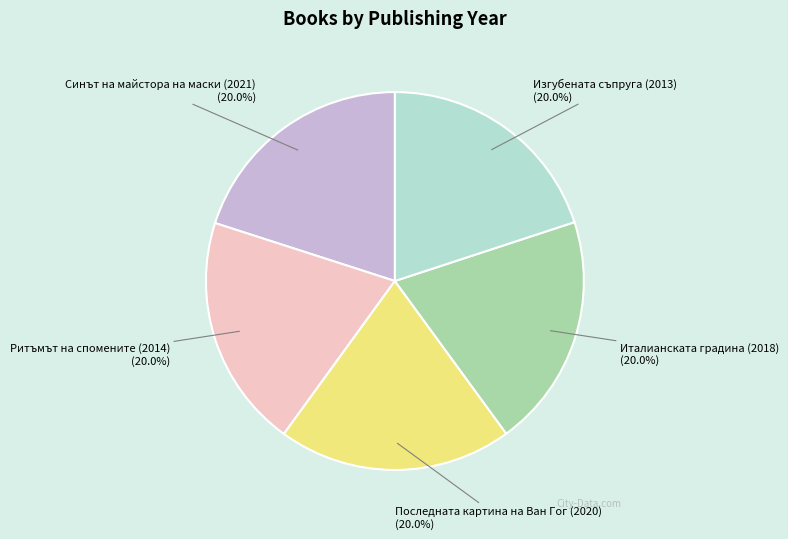

Is there any slice that represents more than half of the pie?

No